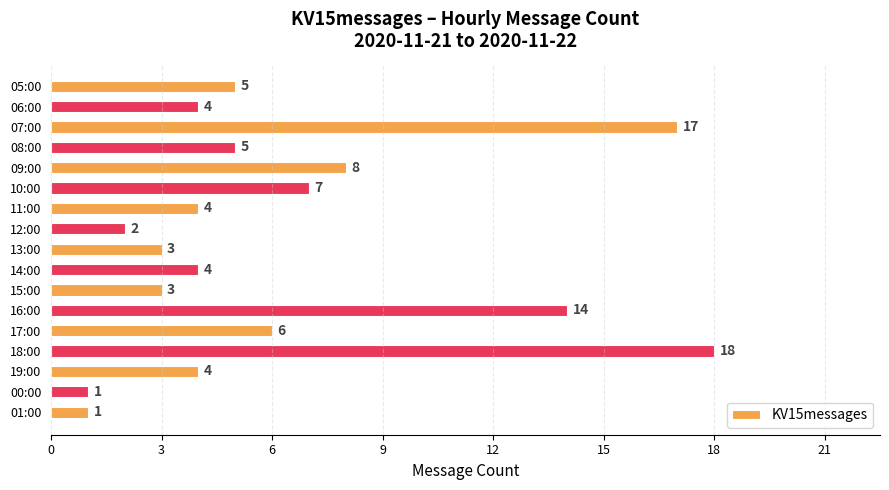

Reading top to bottom, transcribe all the data shown in this chart.

5	4	17	5	8	7	4	2	3	4	3	14	6	18	4	1	1